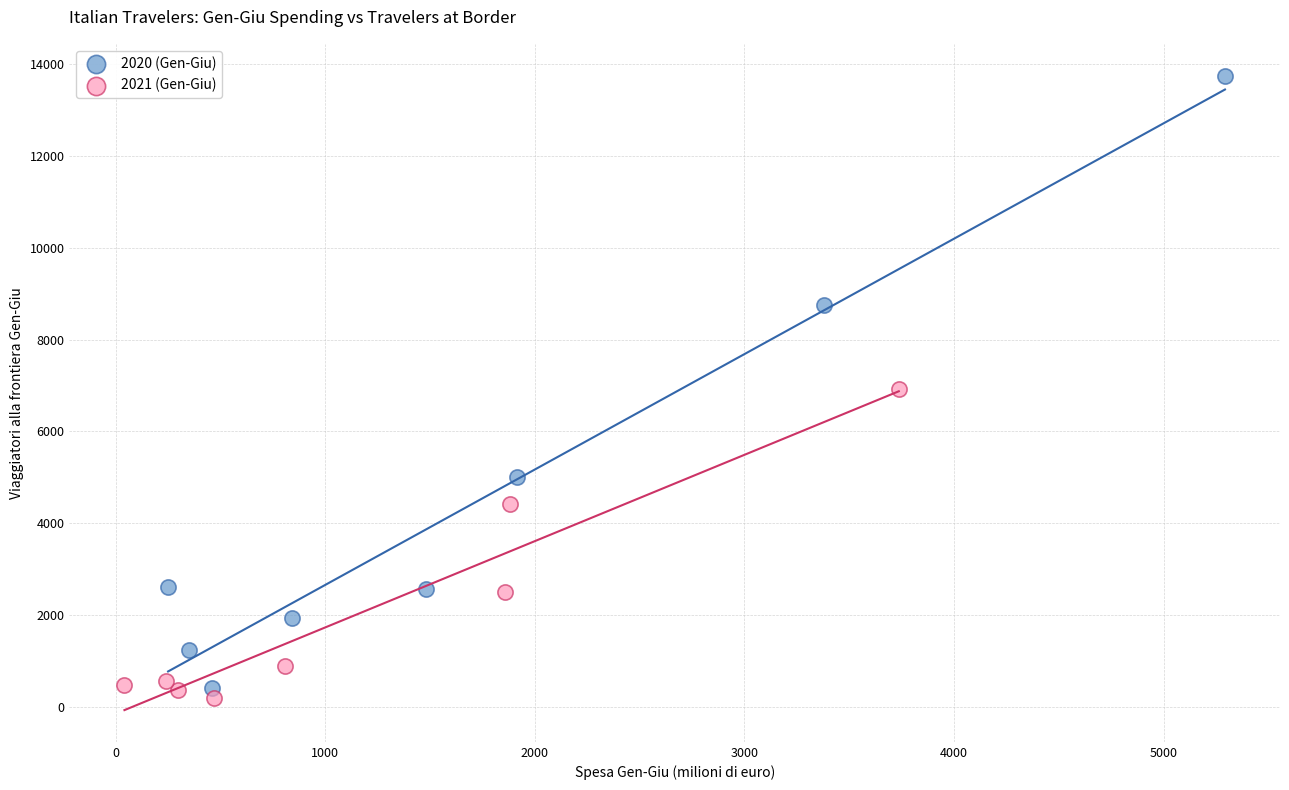

Which series reaches the minimum Y coordinate?

2021 (Gen-Giu)